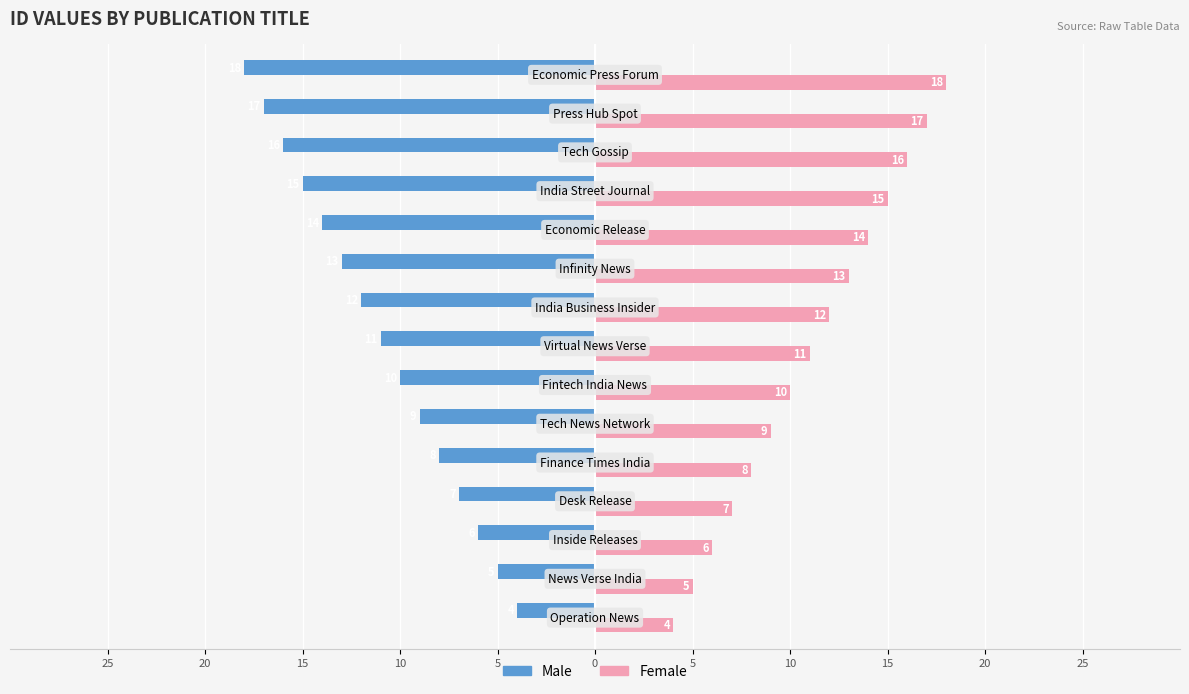

What are all the series names shown in the legend?

Male, Female